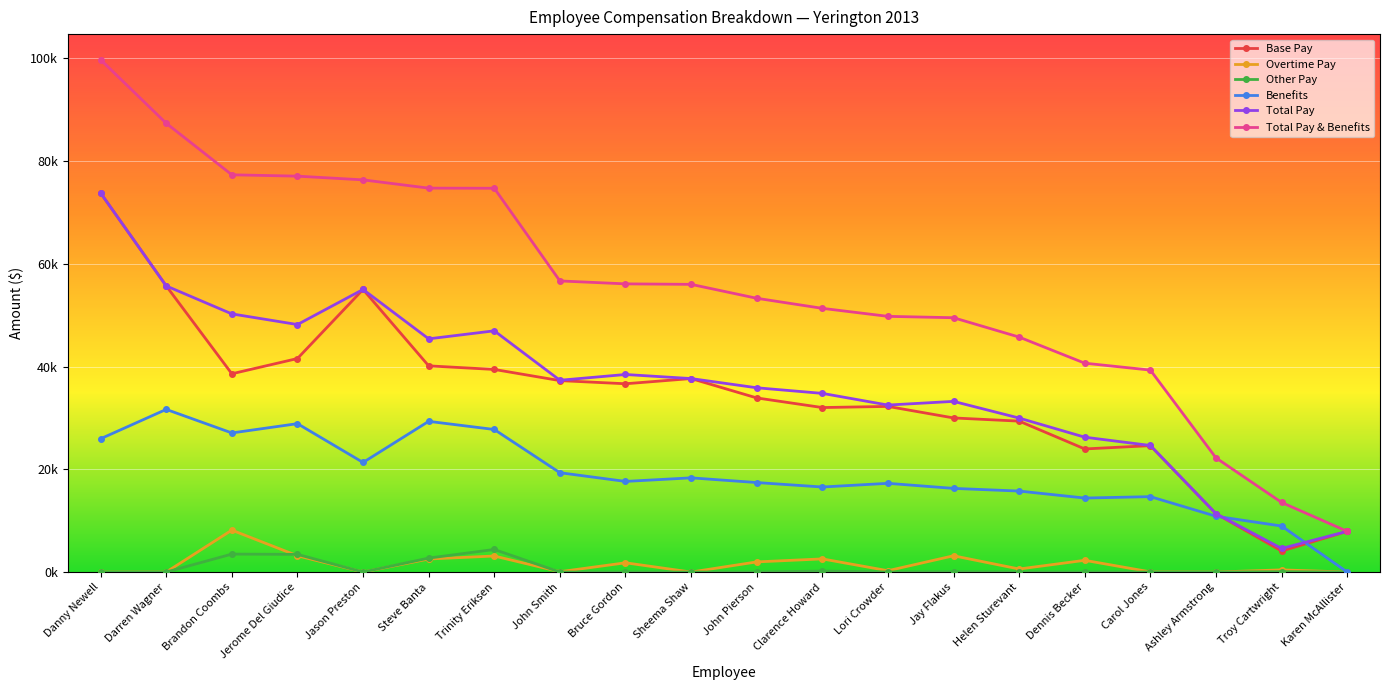

Is this an area chart (filled region under the line)?

No